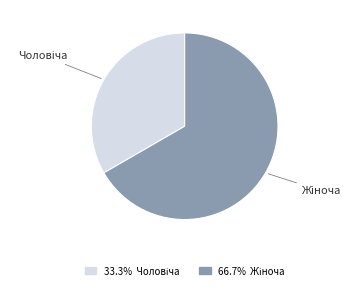

Count the number of slices in the pie.

2